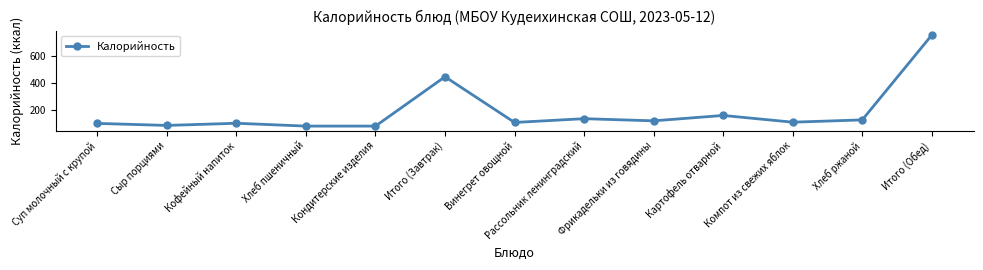

What is the average value?

185